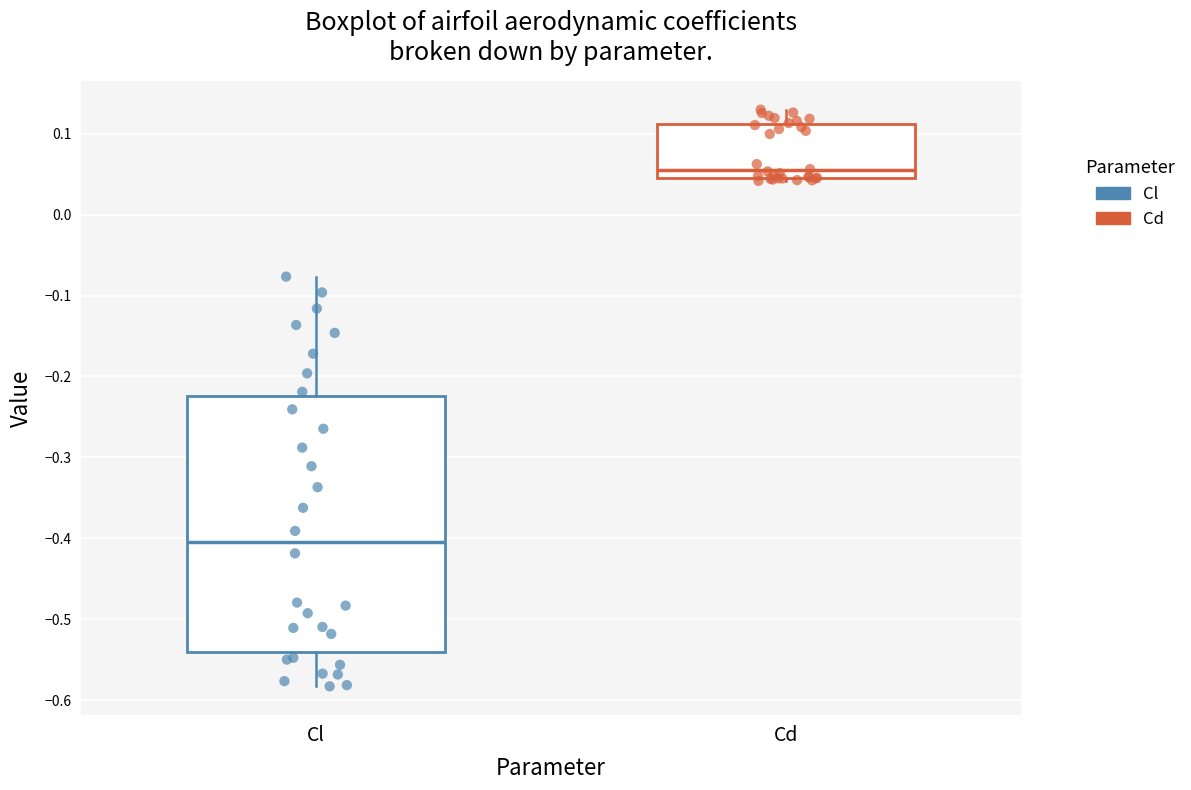

Reading left to right, transcribe this box plot: for each box, give where its median line is, the range the box spans, and where its two whiskers end, as read against the y-axis. The values are not printed on the chart, so give them approximately, as read against the axis.

Cl: median -0.40, box -0.54 to -0.22, whiskers -0.58 to -0.08
Cd: median 0.05 (just above the box's lower edge), box 0.05 to 0.11, whiskers 0.04 to 0.13